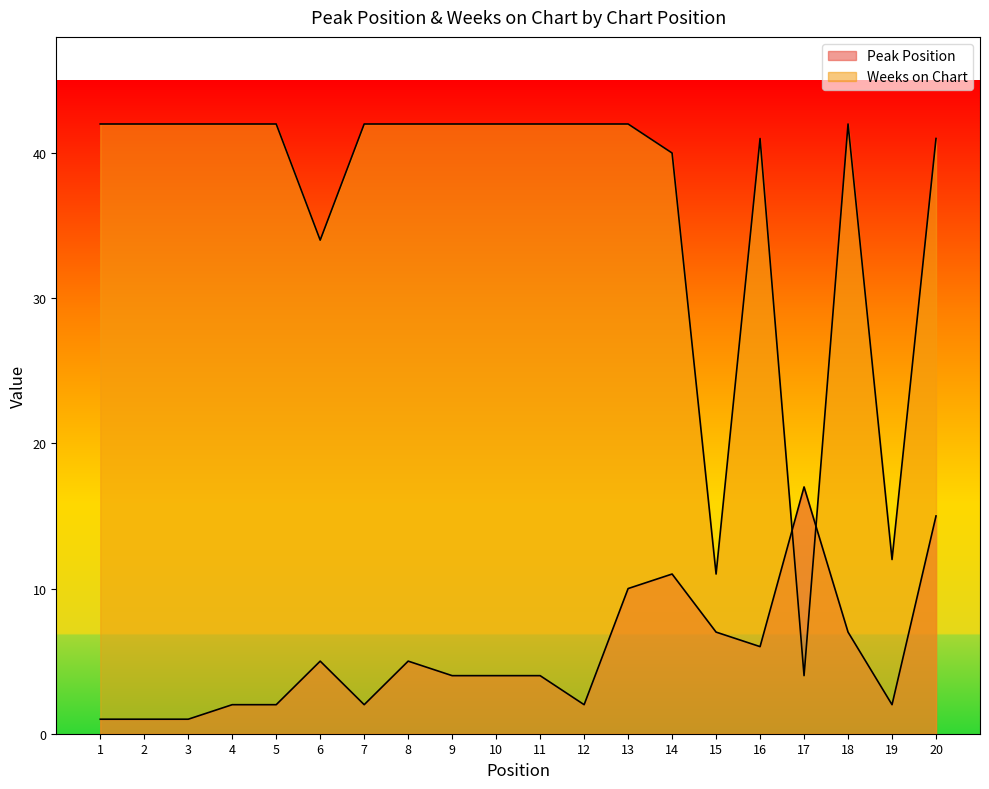

Is the value of Peak Position at 9 greater than the value of Weeks on Chart at 7?

No